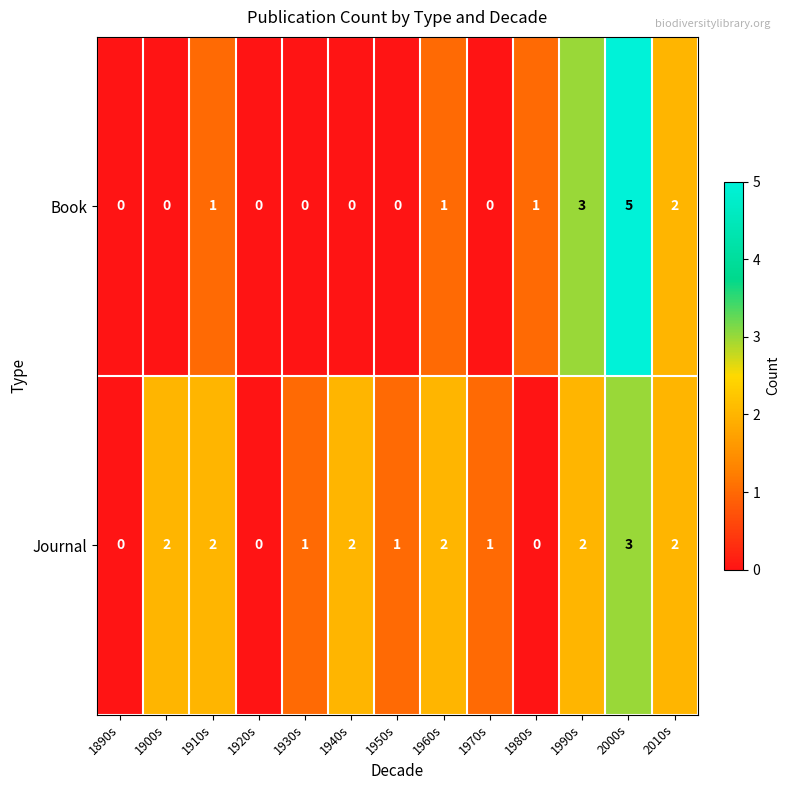

How many series are shown in this chart?

2